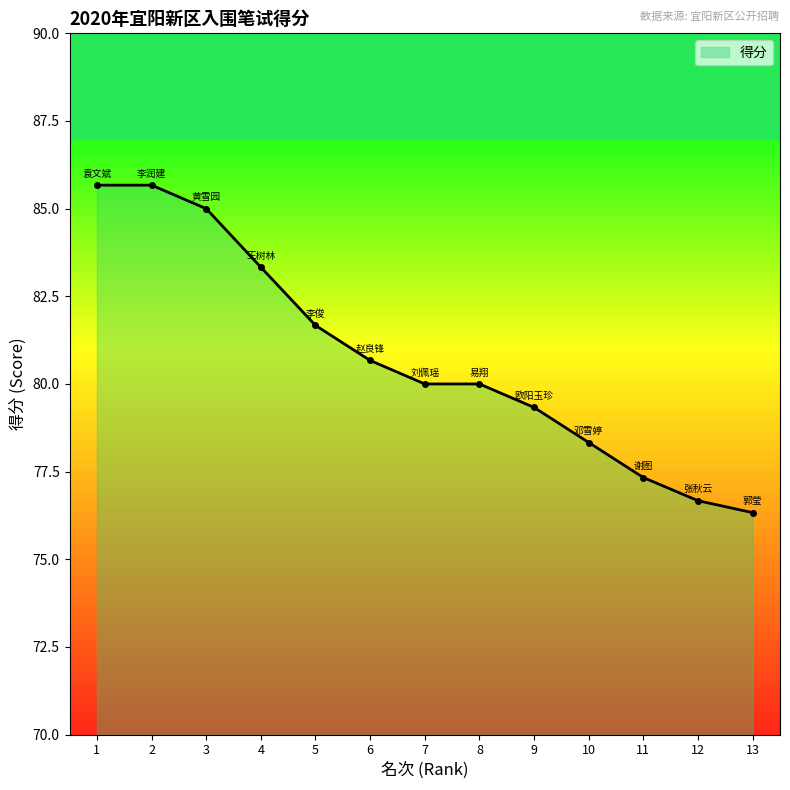

What is the change in value from 7 to 11?

-2.7